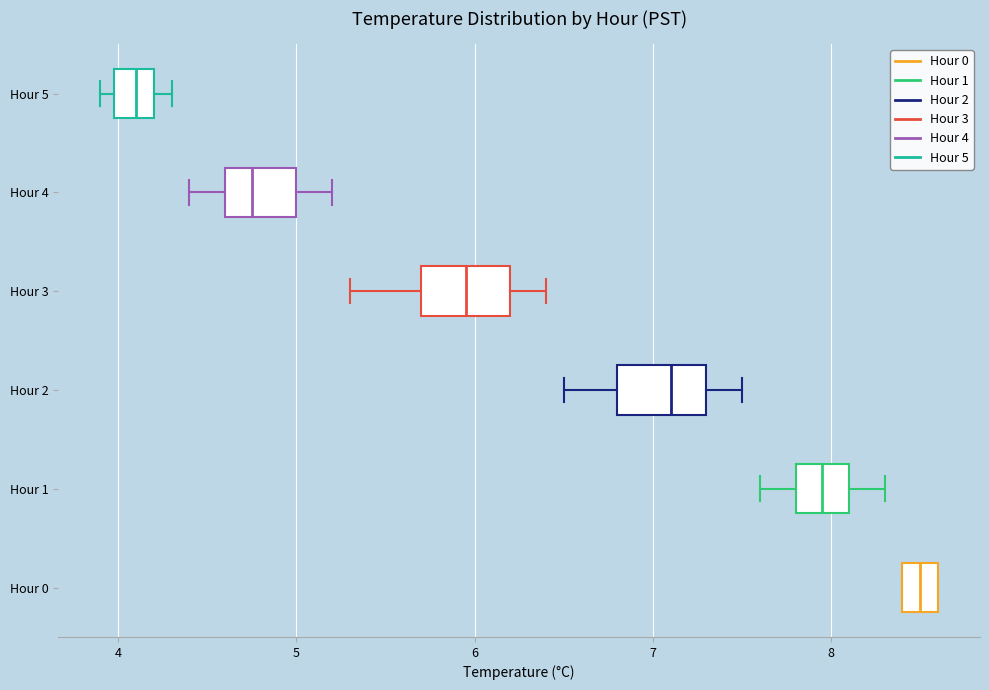

Which box has the furthest to the right median line?

Hour 0